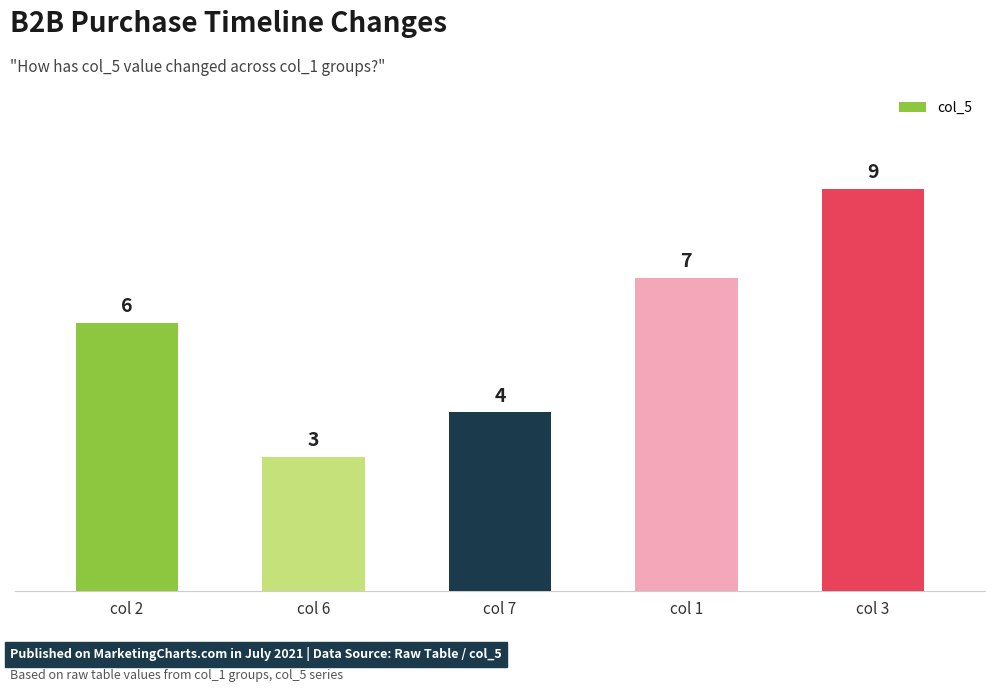

What is the value of the 4th bar from the left?

7